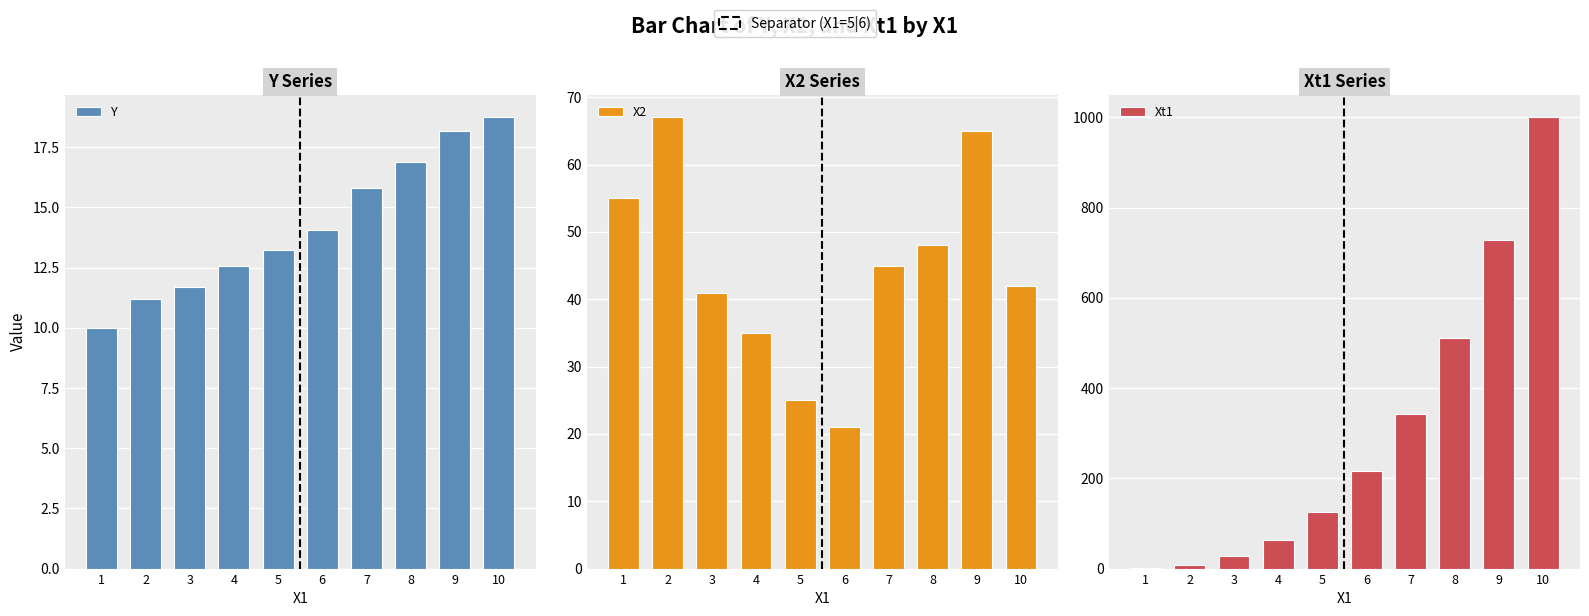

The value of Xt1 at 4 is 64.0. True or false?

True